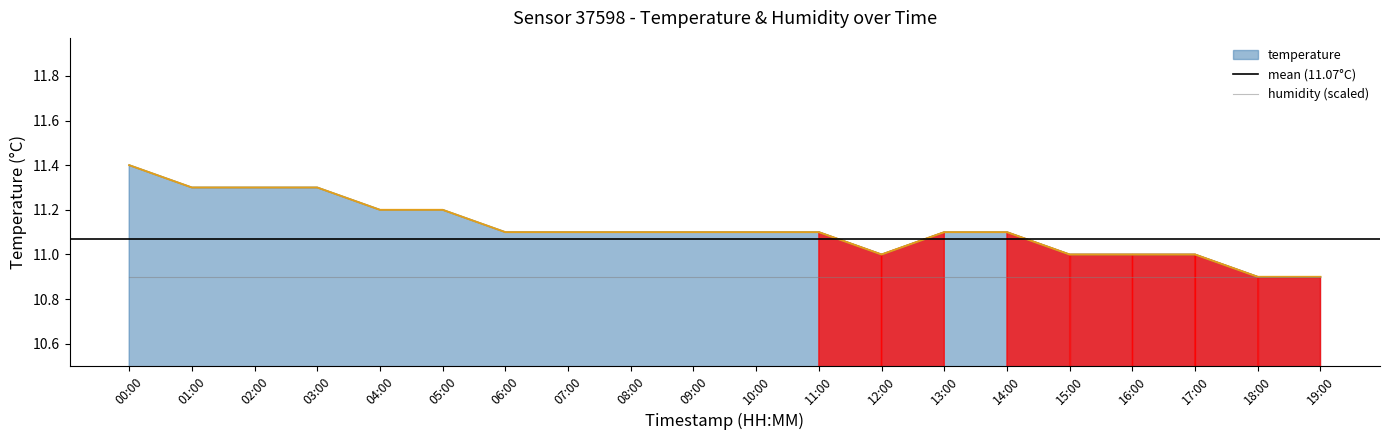

True or false: the data shows 4.9 at 08:00.

False